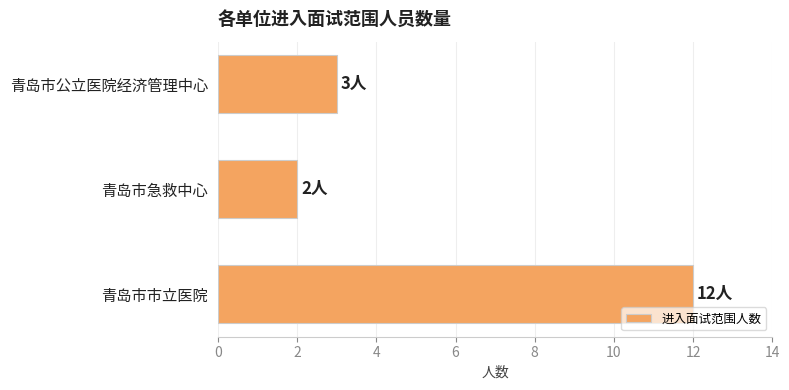

What is the average value?

6